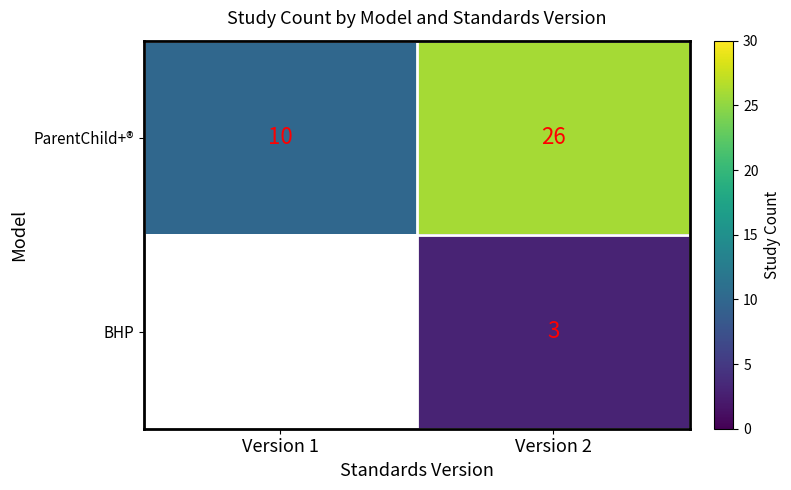

Rank the categories by ParentChild+® value from highest to lowest.

Version 2, Version 1